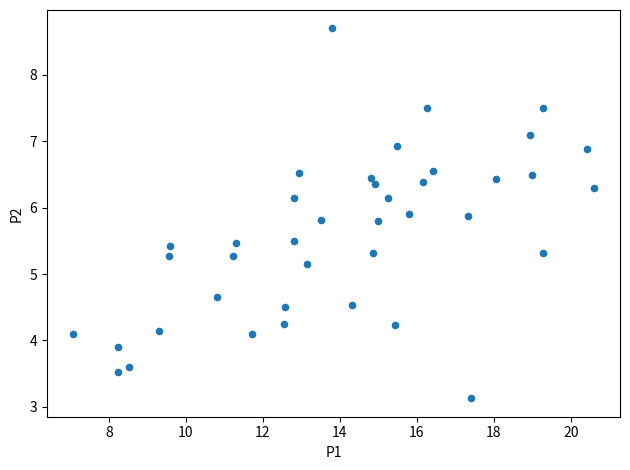

What Y value in the scatter plot is closest to 5?

5.2